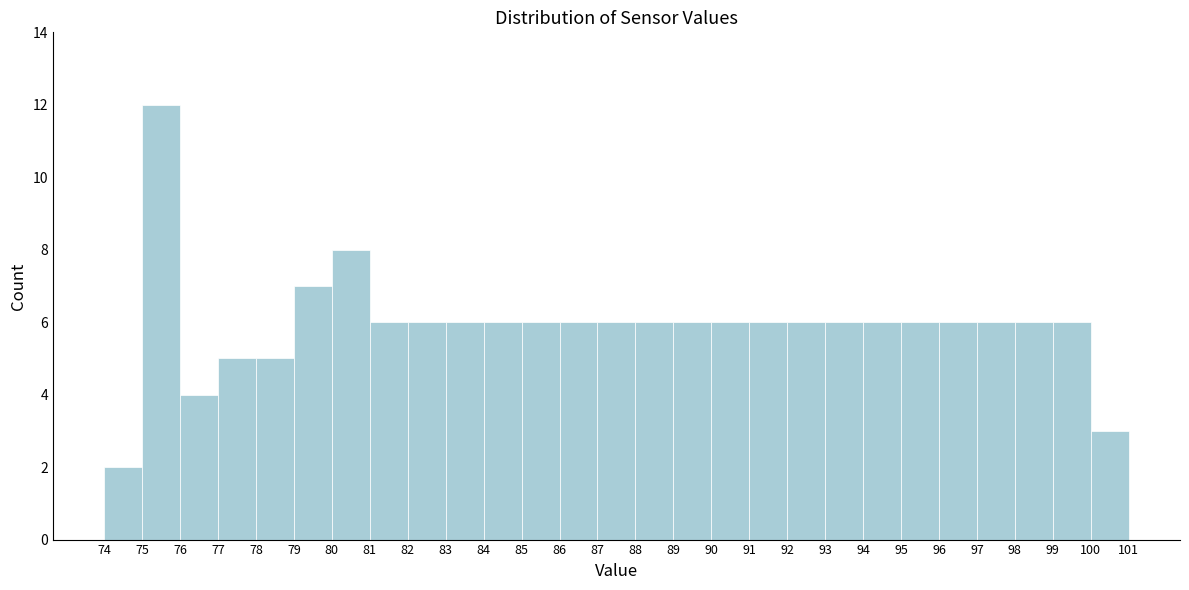

Over which range of the x-axis is the bar tallest?

75 to 76